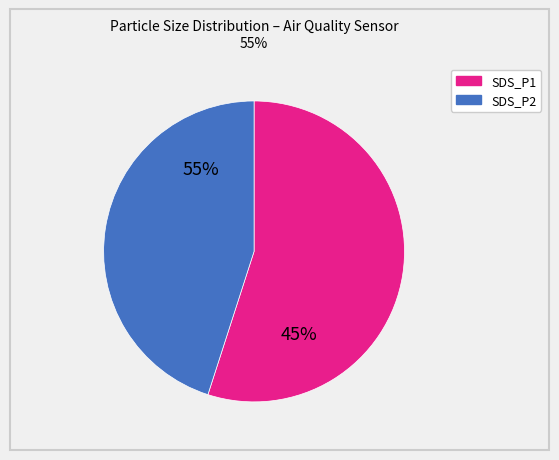

Which category has the smallest portion of the pie?

SDS_P2